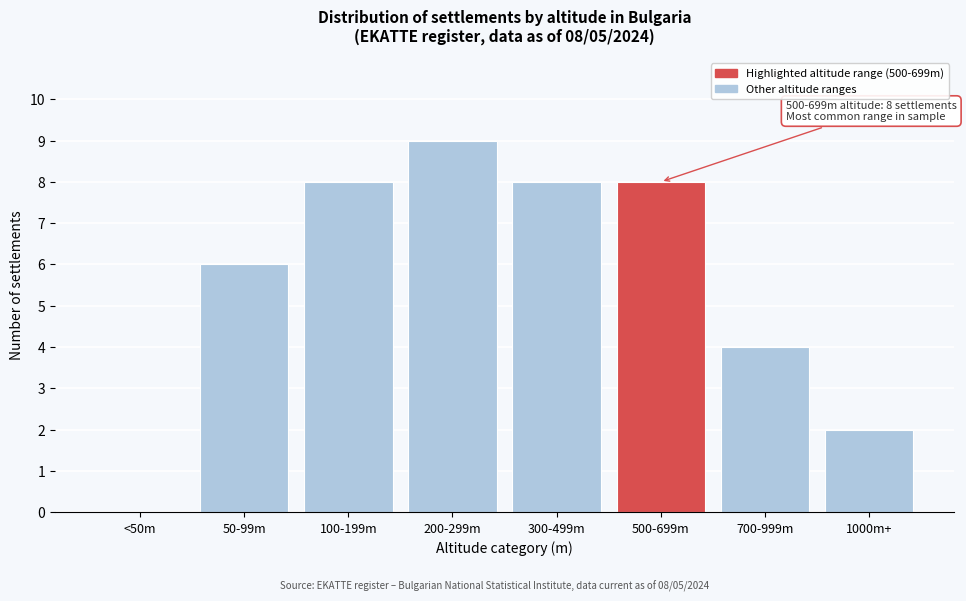

Reading left to right, extract all data points from this chart.

<50m=0	50-99m=6	100-199m=8	200-299m=9	300-499m=8	500-699m=8	700-999m=4	1000m+=2